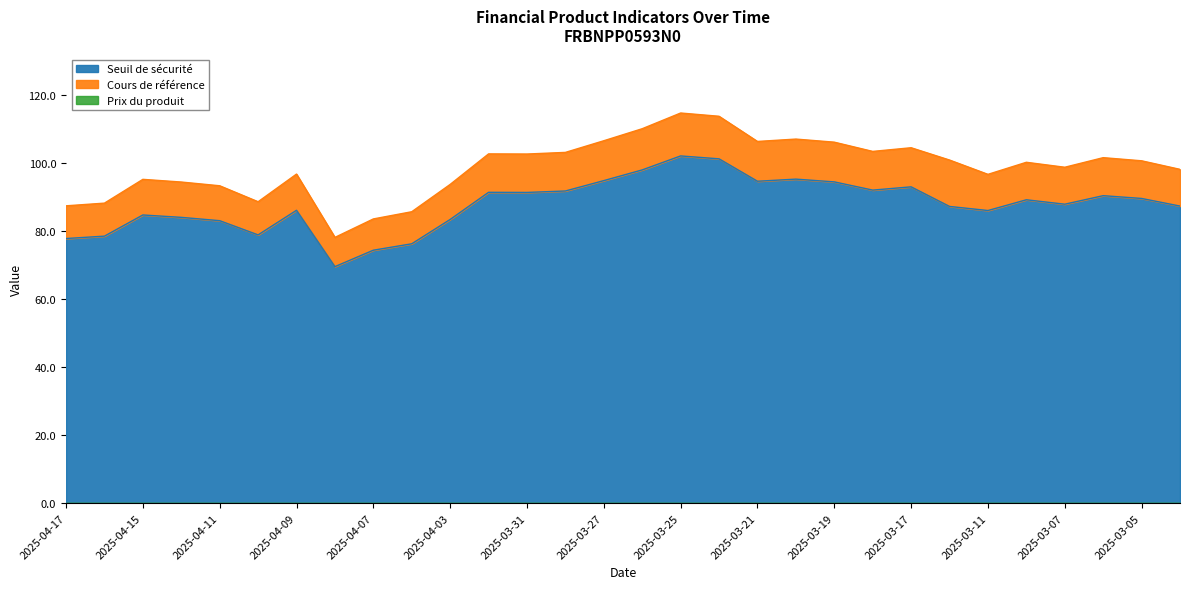

The value of Seuil de sécurité at 2025-03-11 is 56.5. True or false?

False